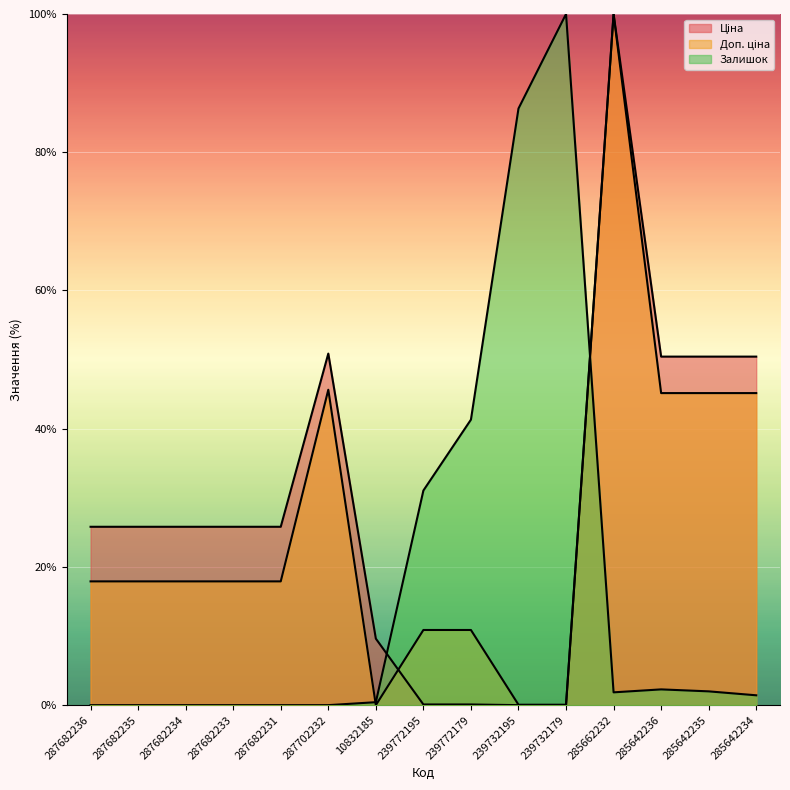

Rank the categories by Ціна value from lowest to highest.

239732195, 239732179, 239772195, 239772179, 10832185, 287682236, 287682235, 287682234, 287682233, 287682231, 285642236, 285642235, 285642234, 287702232, 285662232